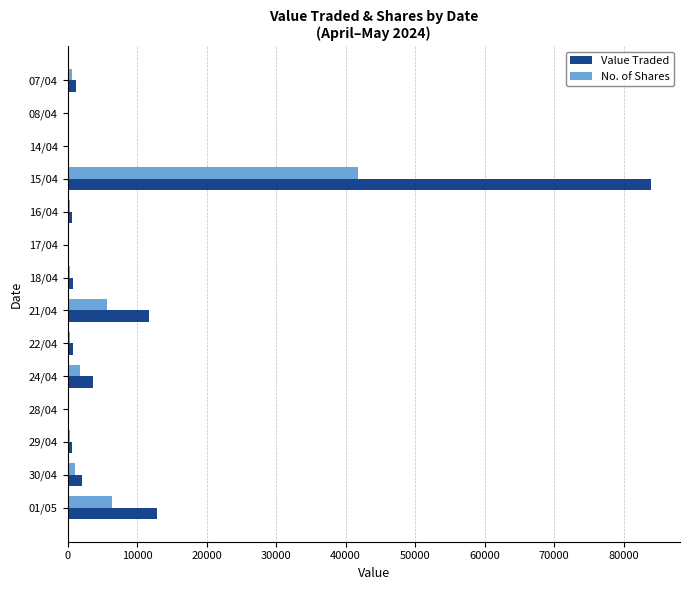

Which series has the largest total across all categories?

Value Traded